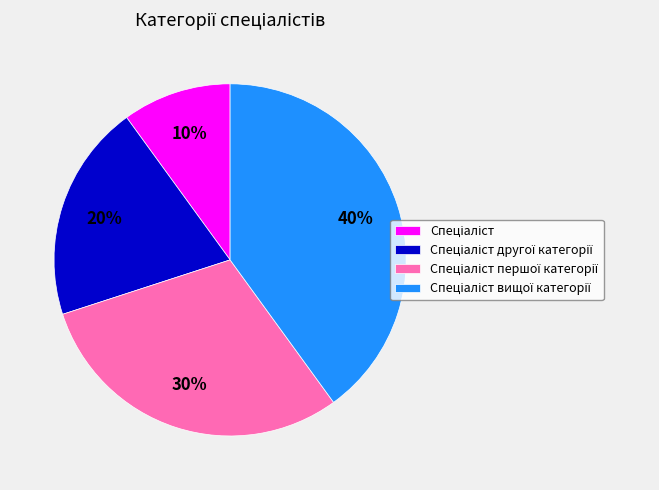

Does any single category account for the majority?

No